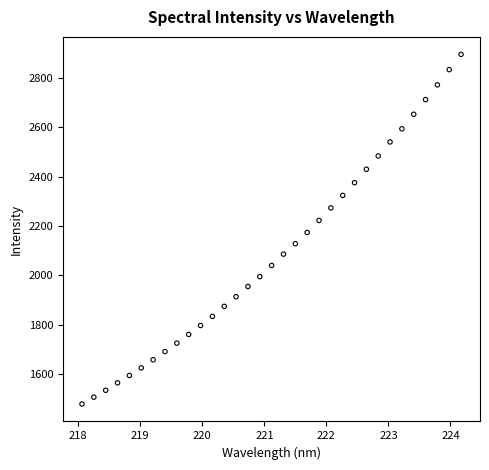

What is the range of X values (max minus min)?

6.1